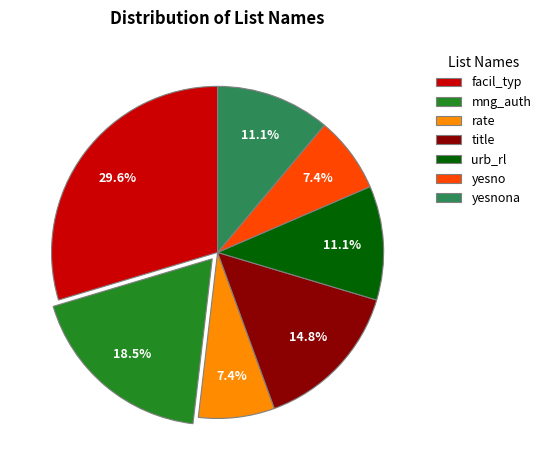

To the nearest percent, what is the average slice percentage?

14%